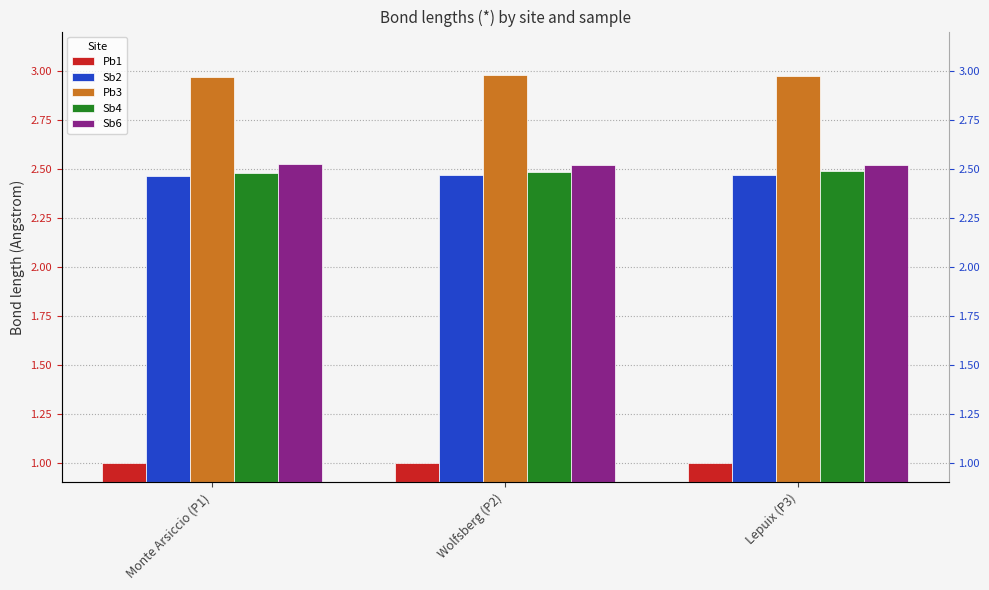

Which has a higher value, Wolfsberg (P2) or Monte Arsiccio (P1)?

Wolfsberg (P2)